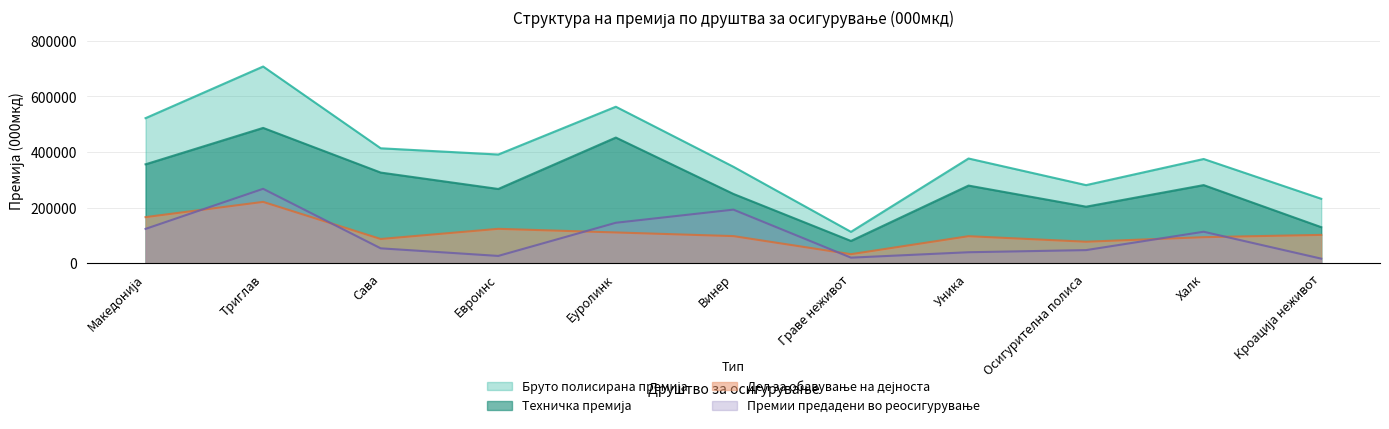

What is the difference between the second highest and second lowest values in the Дел за обавување на дејноста series?

88455